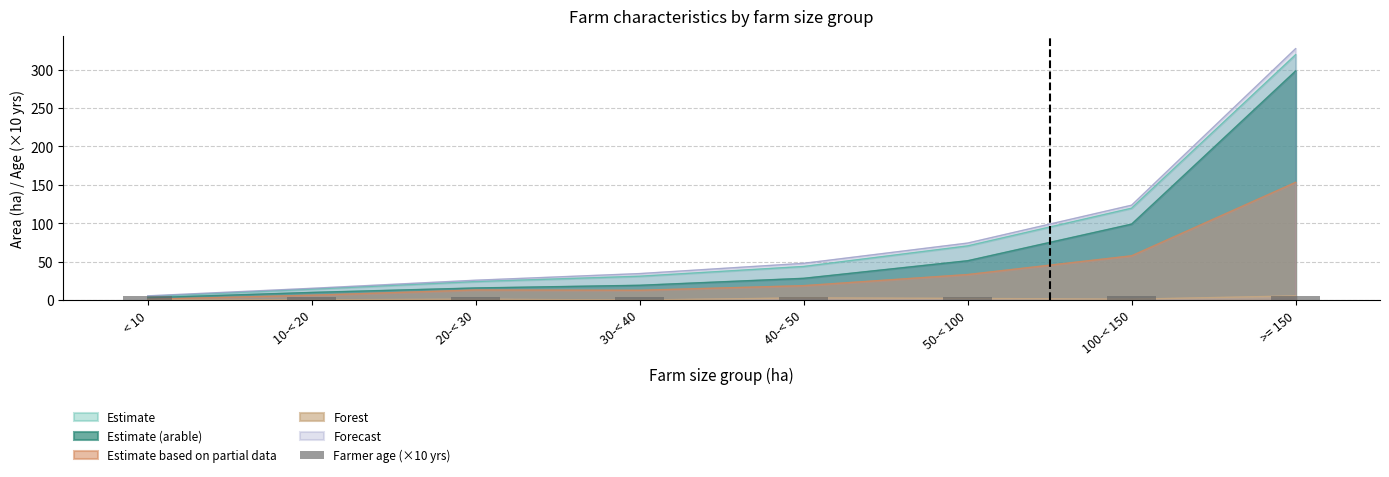

At which category does the chart reach its peak across all series?

>= 150